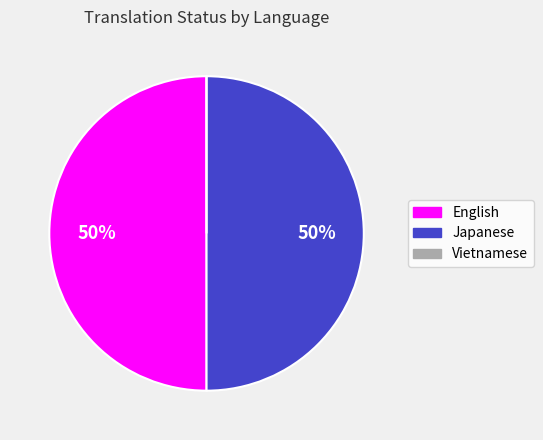

To the nearest percent, what is the combined percentage of Japanese and English?

100%